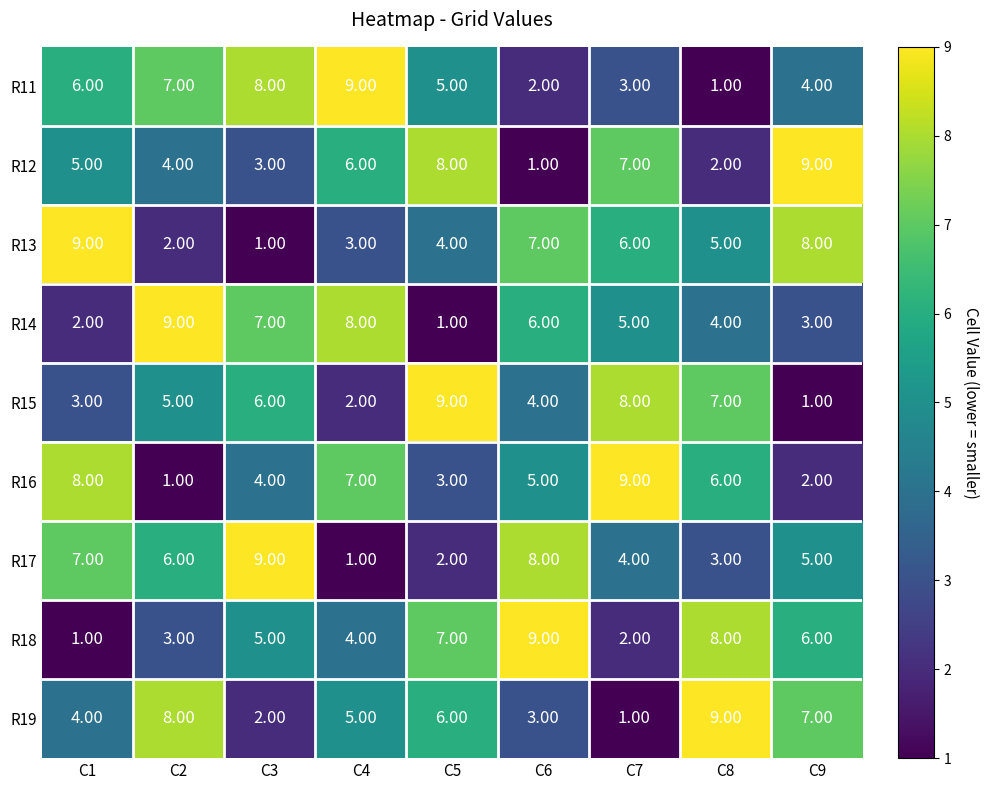

At C6, list the series in order from smallest to largest.

R12, R11, R19, R15, R16, R14, R13, R17, R18